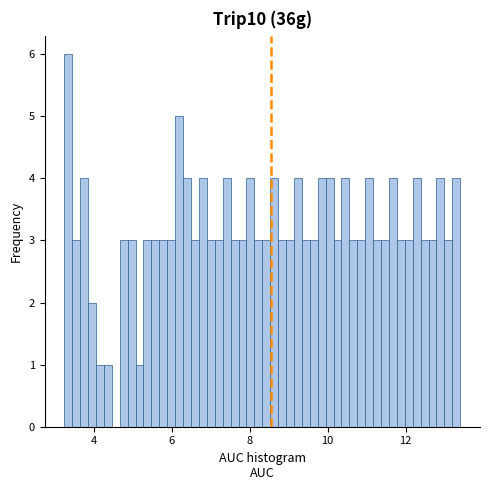

Read against the x-axis, roughly where is the centre of the tallest bar?

3.4